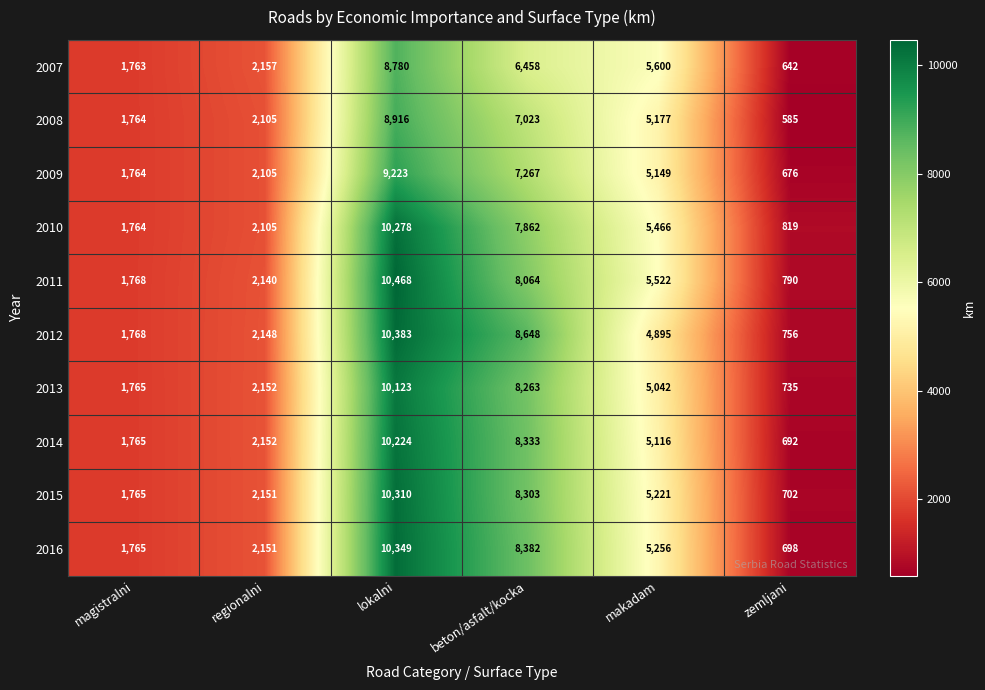

Which series has the widest spread of values?

2011